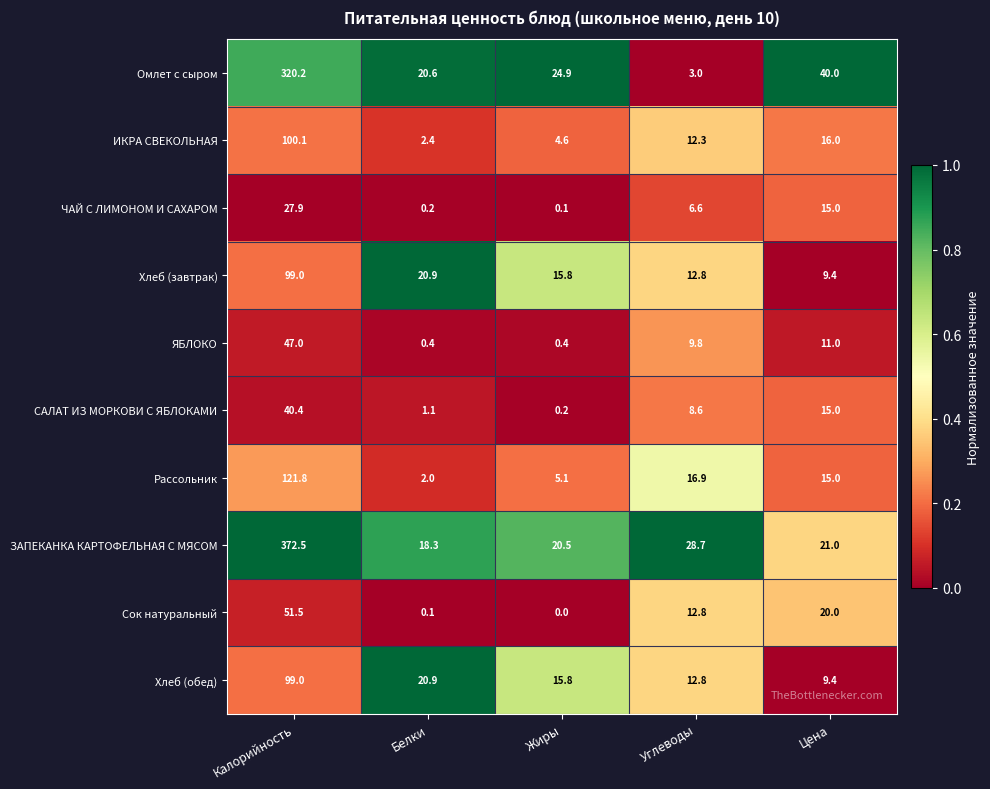

What is the greatest value displayed?

372.5